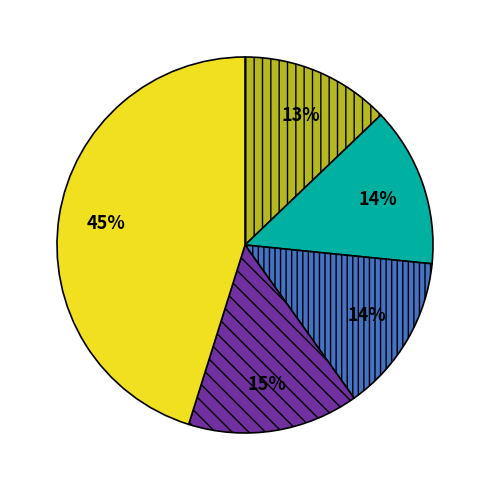

To the nearest percent, what is the average slice percentage?

20%